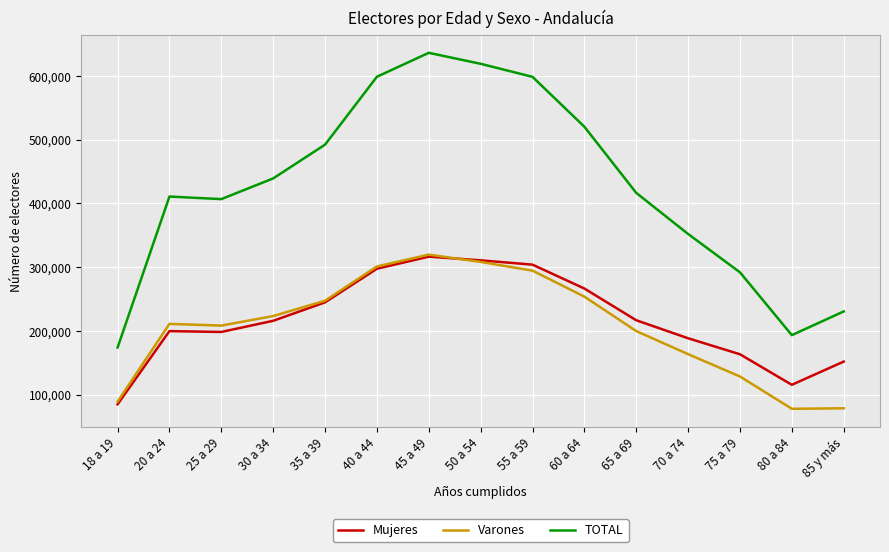

What is the difference between the second highest and minimum values in the Mujeres series?

225777